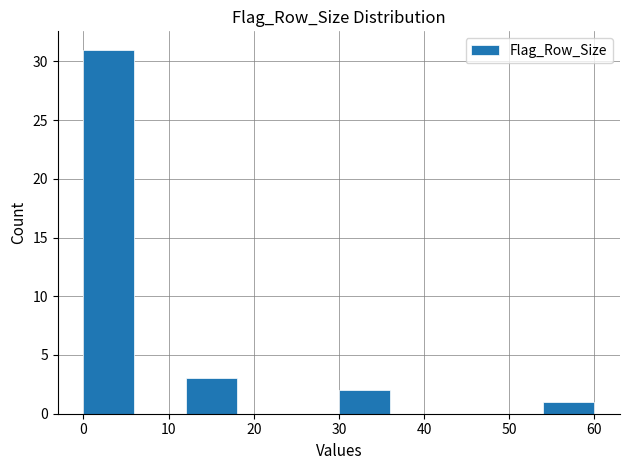

What is the height of the bar covering 30 to 36 on the x-axis? The values are not printed on the chart, so give them approximately, as read against the axis.

2